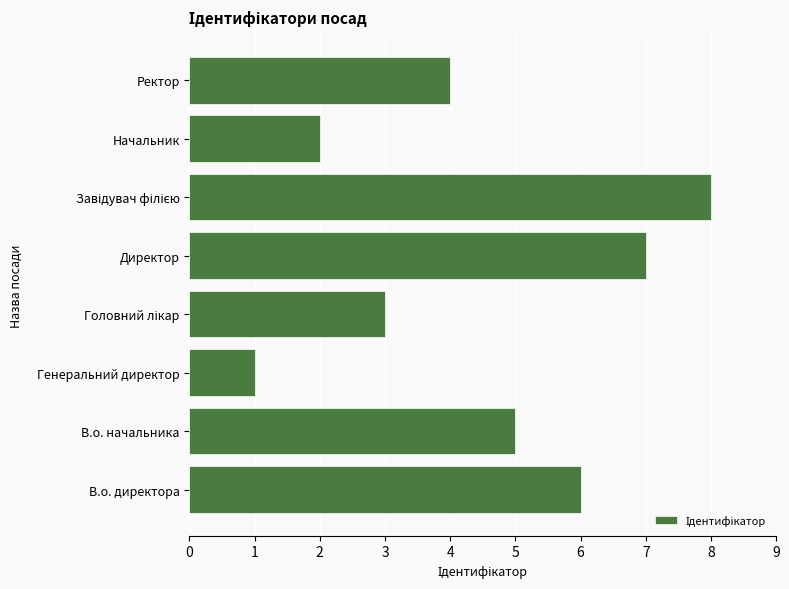

What is the difference between the values at Начальник and В.о. директора?

4